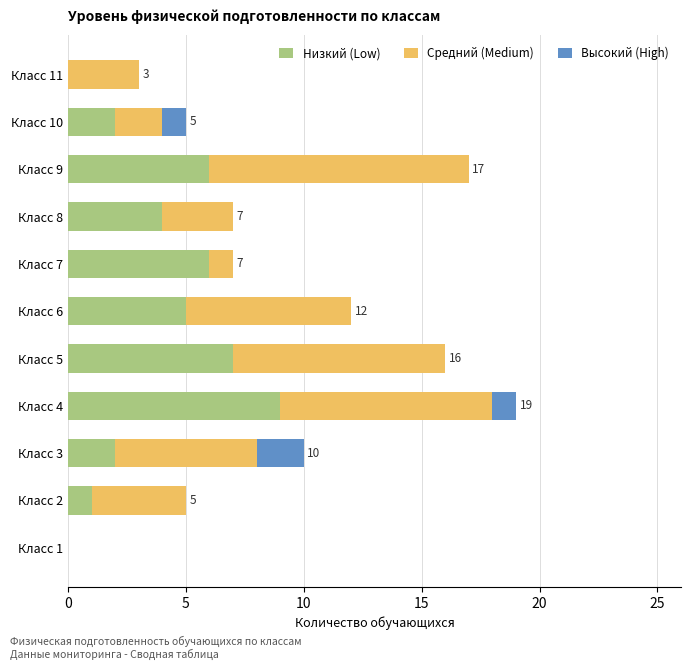

What is the maximum value for Низкий (Low)?

9